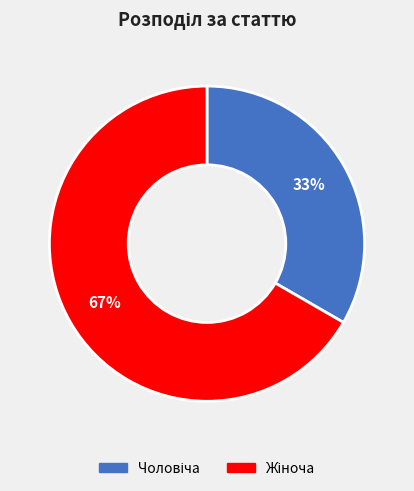

How many slices are in this pie chart?

2